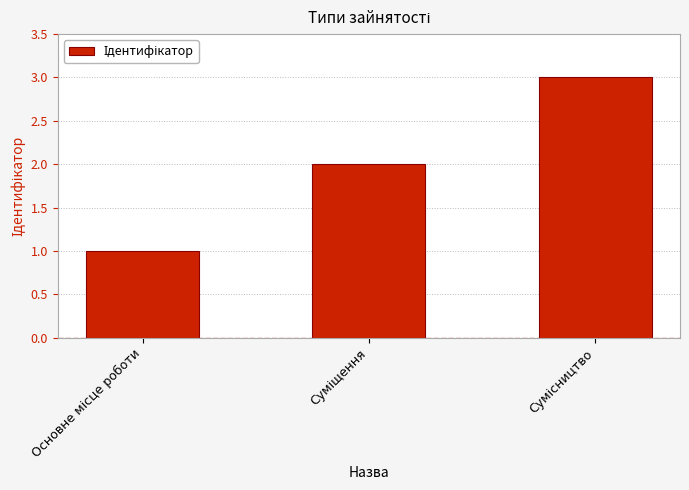

What is the greatest value displayed?

3